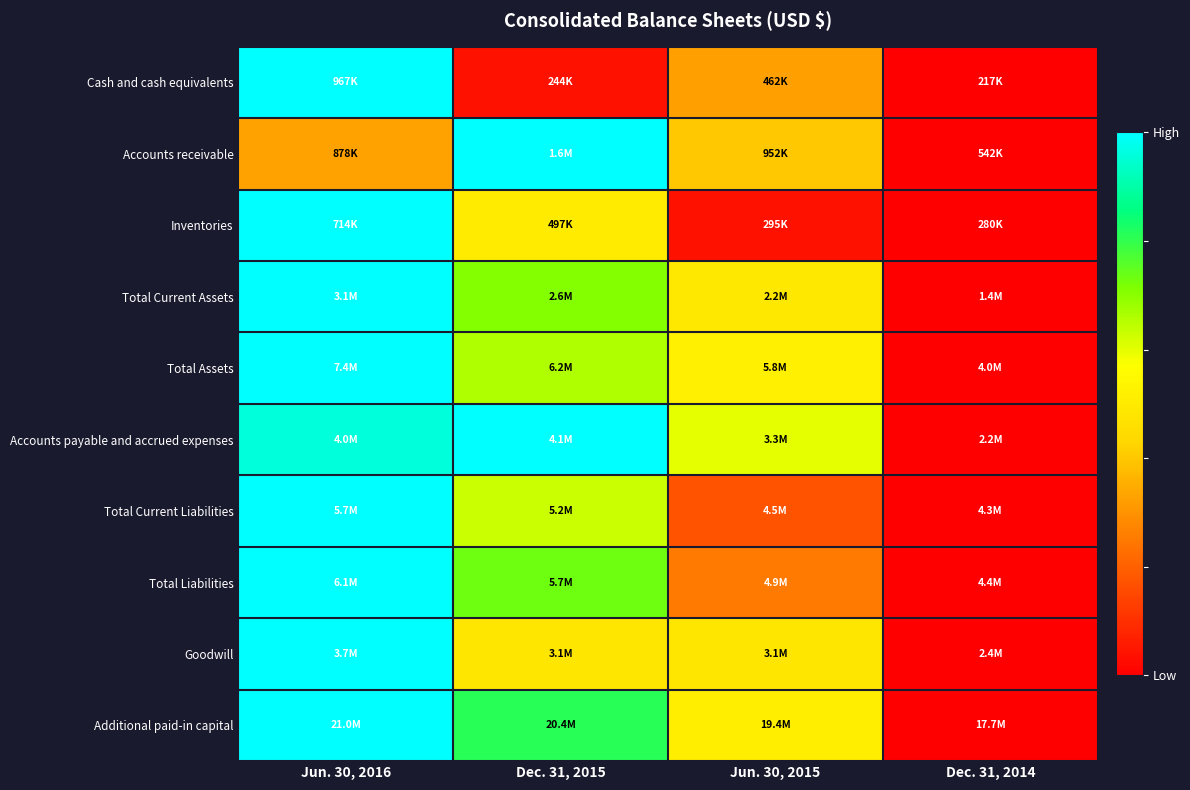

Between Dec. 31, 2015 and Dec. 31, 2014, which is larger?

Dec. 31, 2015